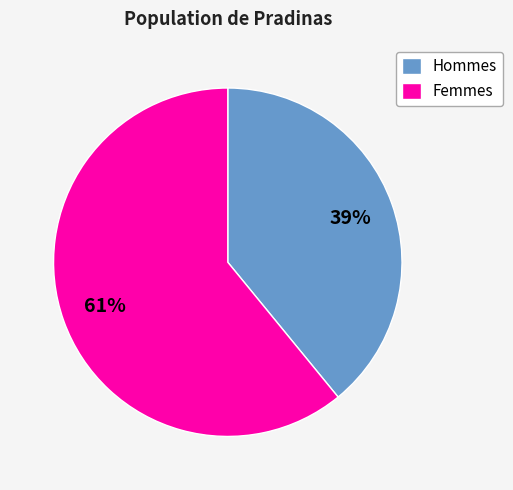

Which has a higher value, Femmes or Hommes?

Femmes